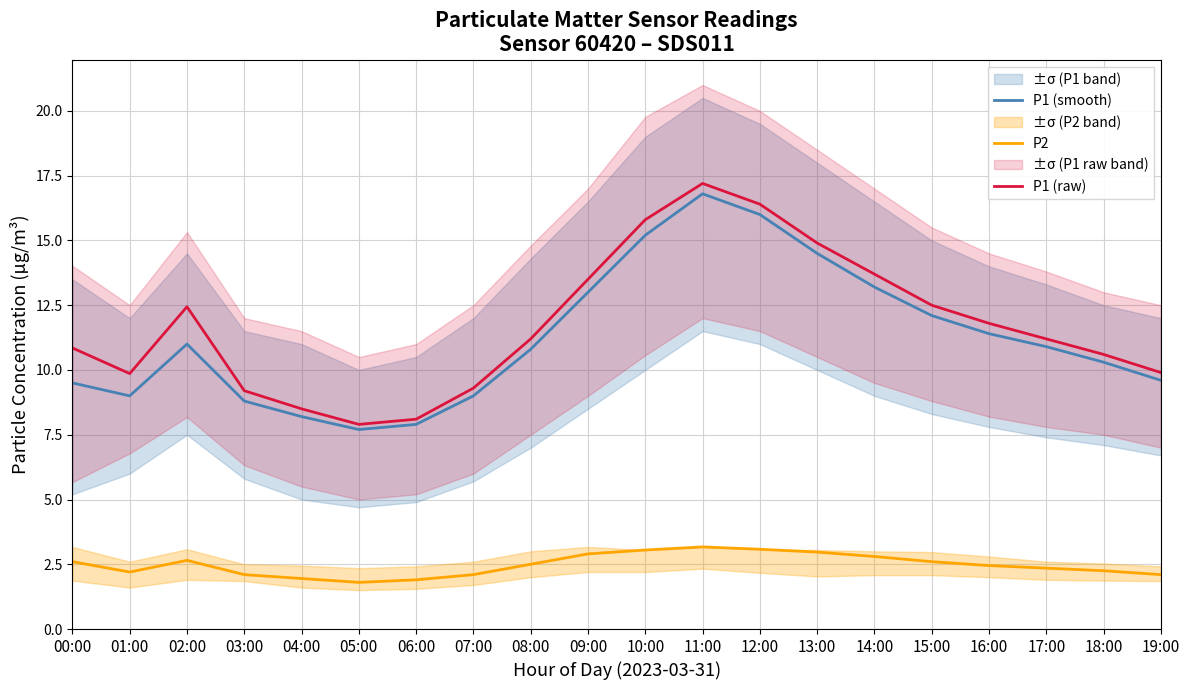

What is the sum of all P1 (raw) values?

234.8